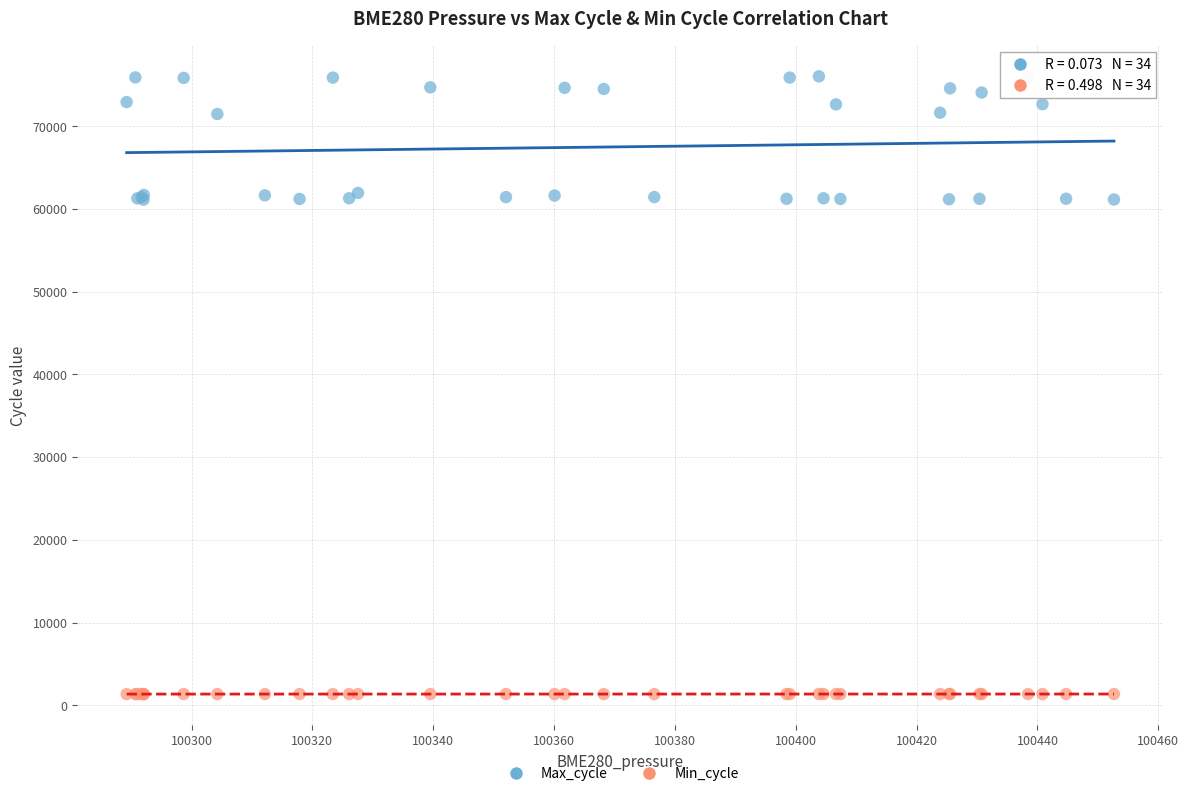

Which series reaches the minimum Y coordinate?

Min_cycle